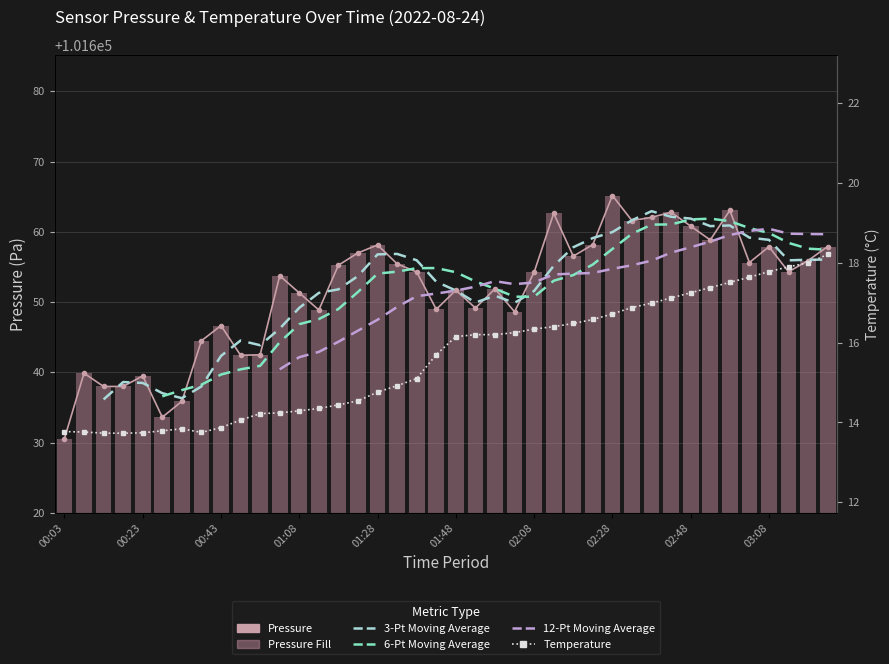

What is the highest value of the temperature series?

18.2